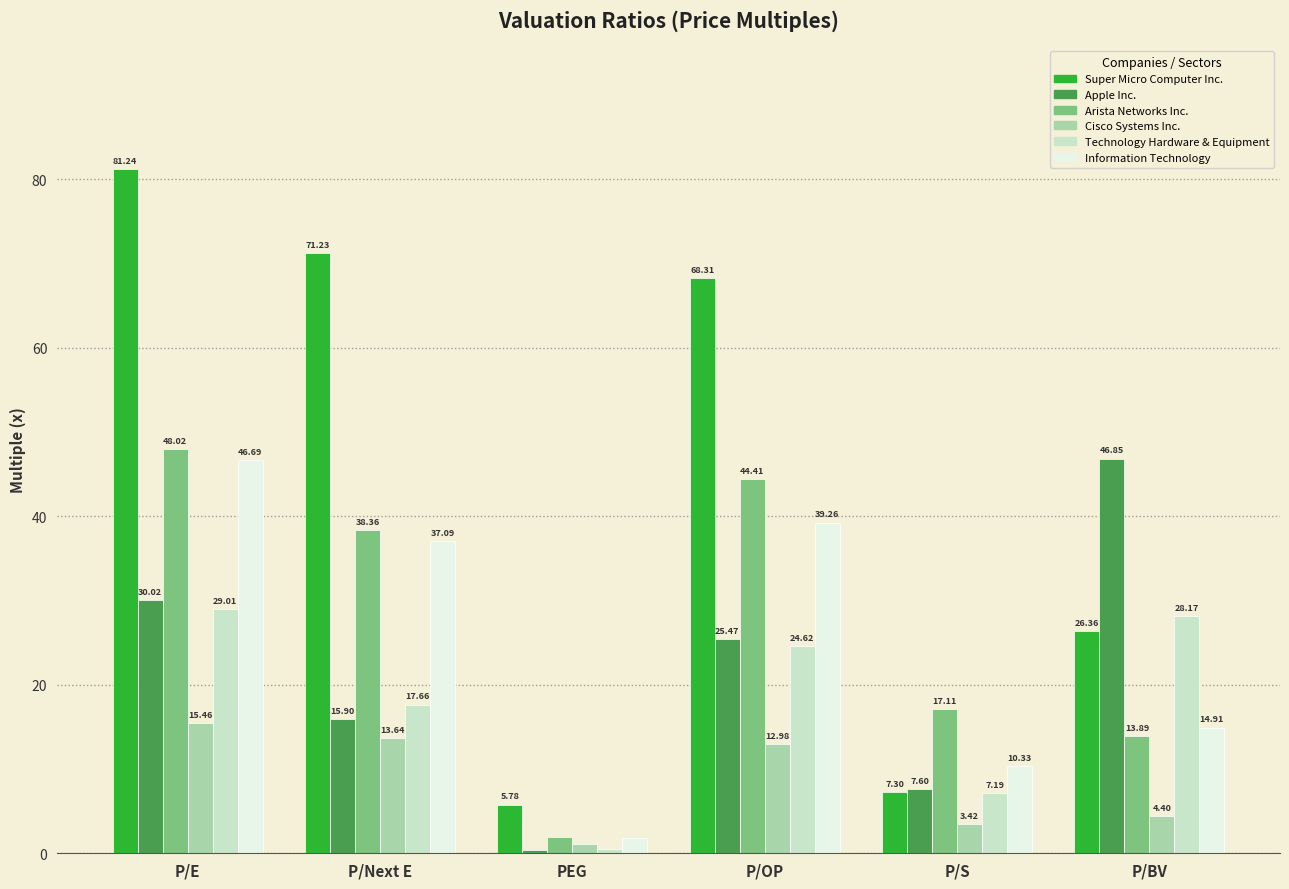

How many data points in Apple Inc. are less than 25?

3